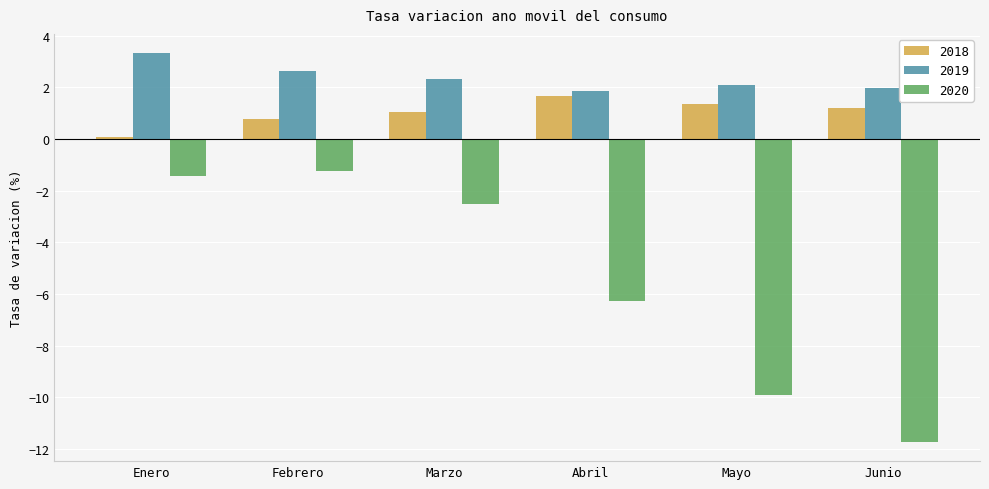

What is the difference between the maximum and minimum values in the 2018 series?

1.6